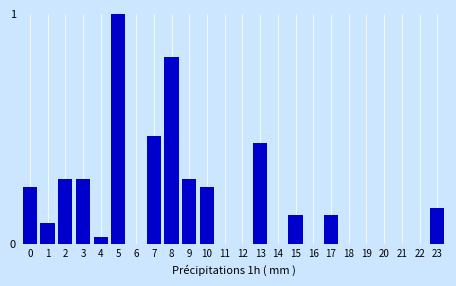

What is the sum of all values?

4.6